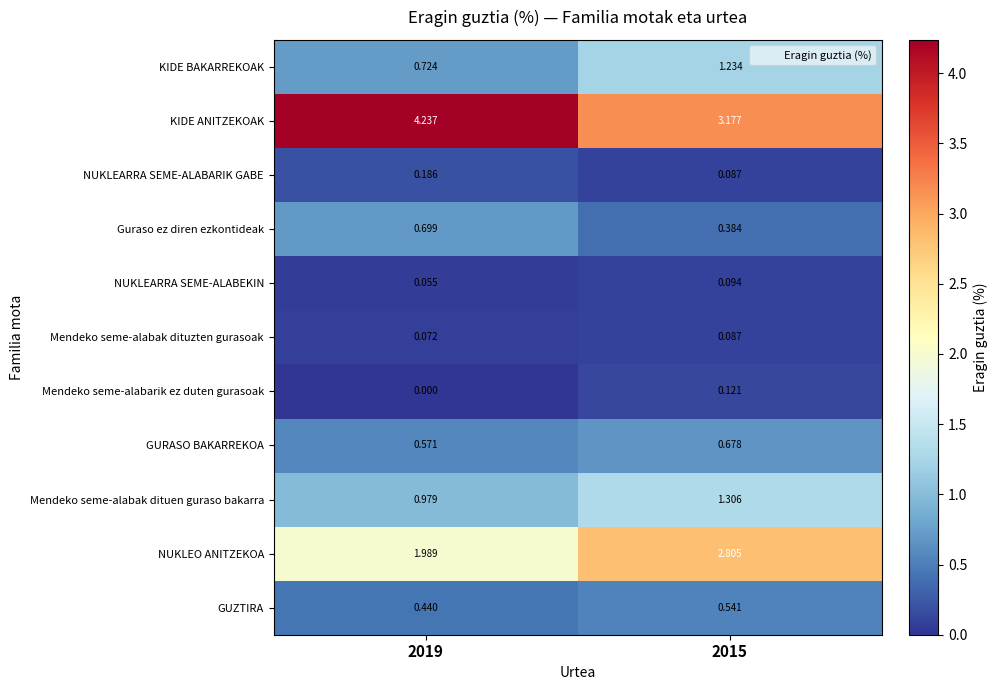

Rank the series by their maximum value, from lowest to highest.

Mendeko seme-alabak dituzten gurasoak, NUKLEARRA SEME-ALABEKIN, Mendeko seme-alabarik ez duten gurasoak, NUKLEARRA SEME-ALABARIK GABE, GUZTIRA, GURASO BAKARREKOA, Guraso ez diren ezkontideak, KIDE BAKARREKOAK, Mendeko seme-alabak dituen guraso bakarra, NUKLEO ANITZEKOA, KIDE ANITZEKOAK